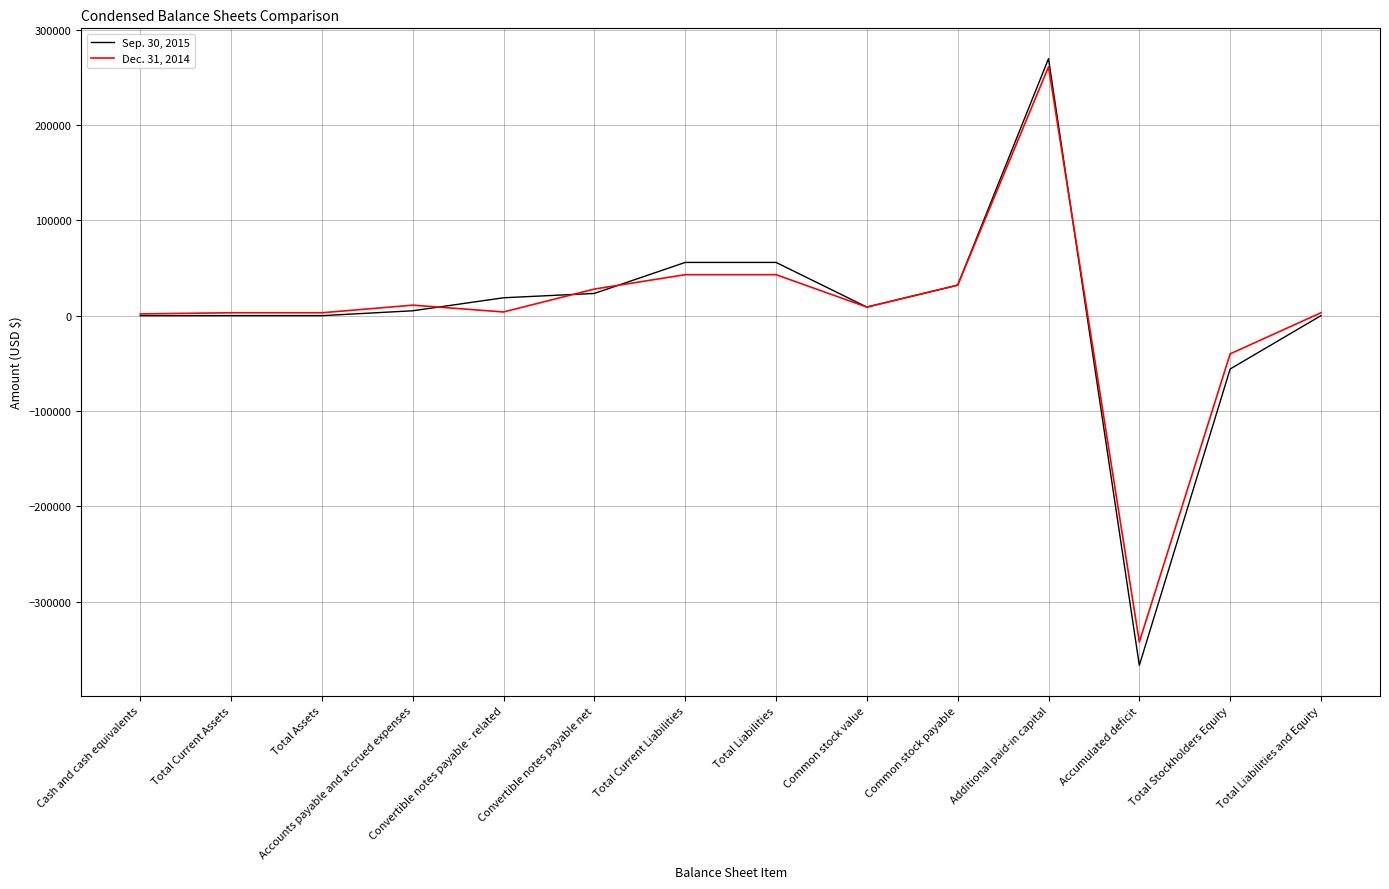

Which series has the largest range (max minus min)?

Sep. 30, 2015